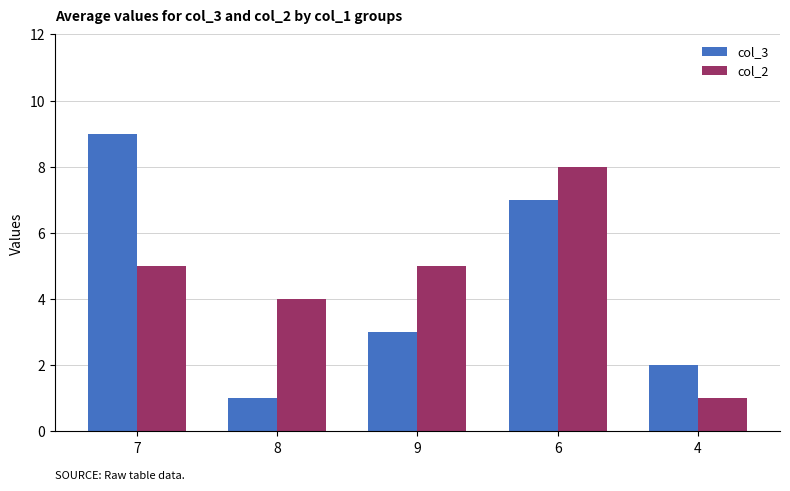

Rank the series by their average value, from highest to lowest.

col_2, col_3